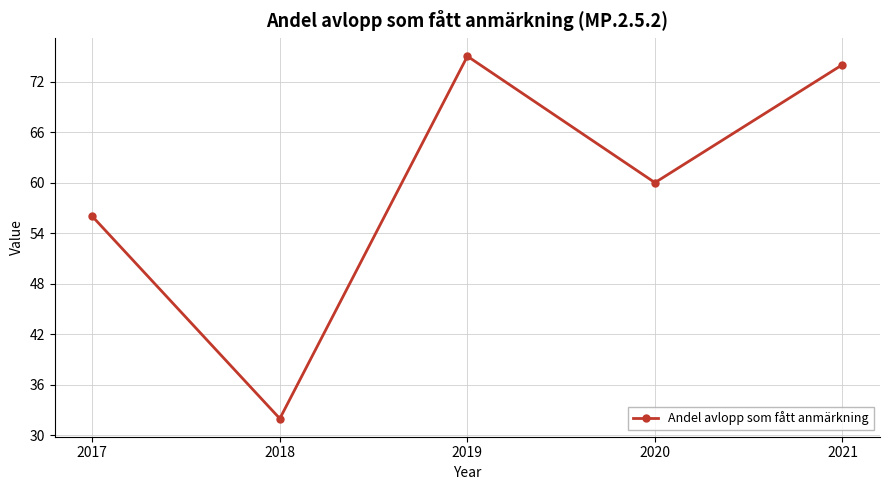

What is the value of the 5th point from the left?

74